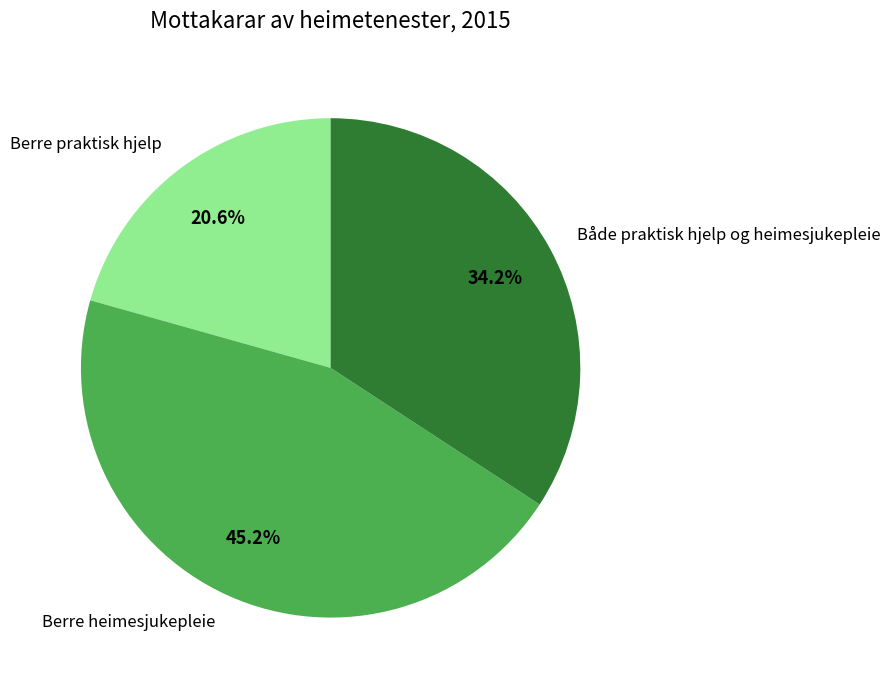

Rank the categories by value from lowest to highest.

Berre praktisk hjelp, Både praktisk hjelp og heimesjukepleie, Berre heimesjukepleie